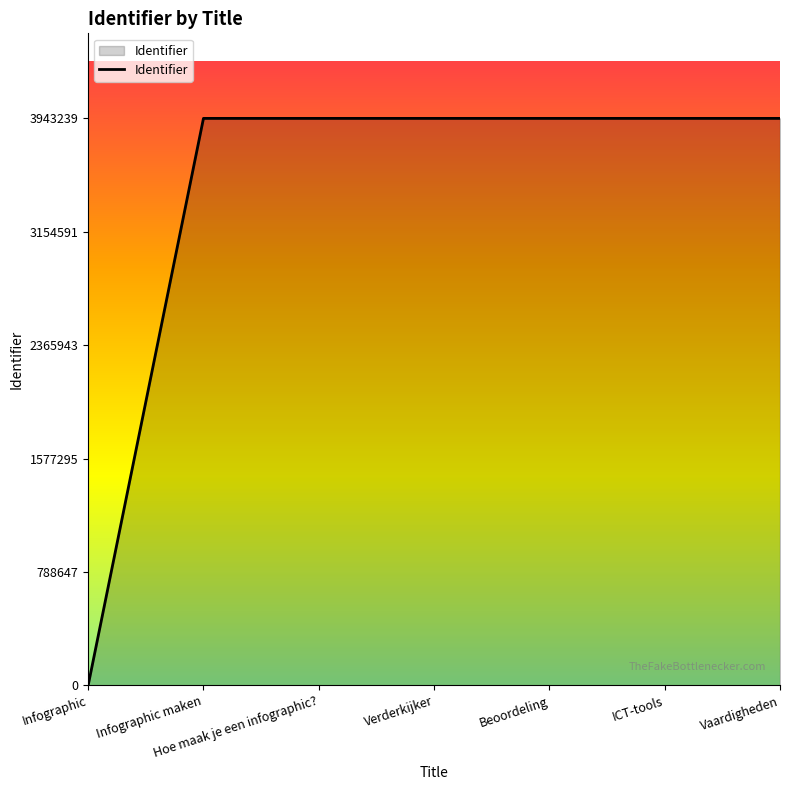

What is the difference between the maximum and minimum values?

3943239